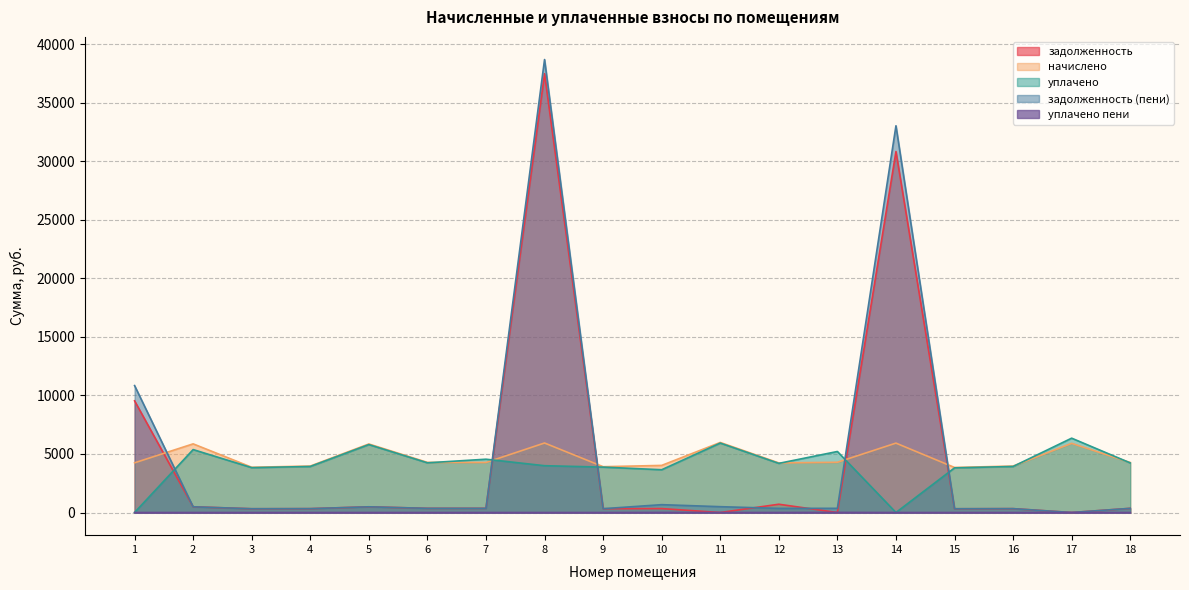

Where is начислено nearest to the value 4917?

13